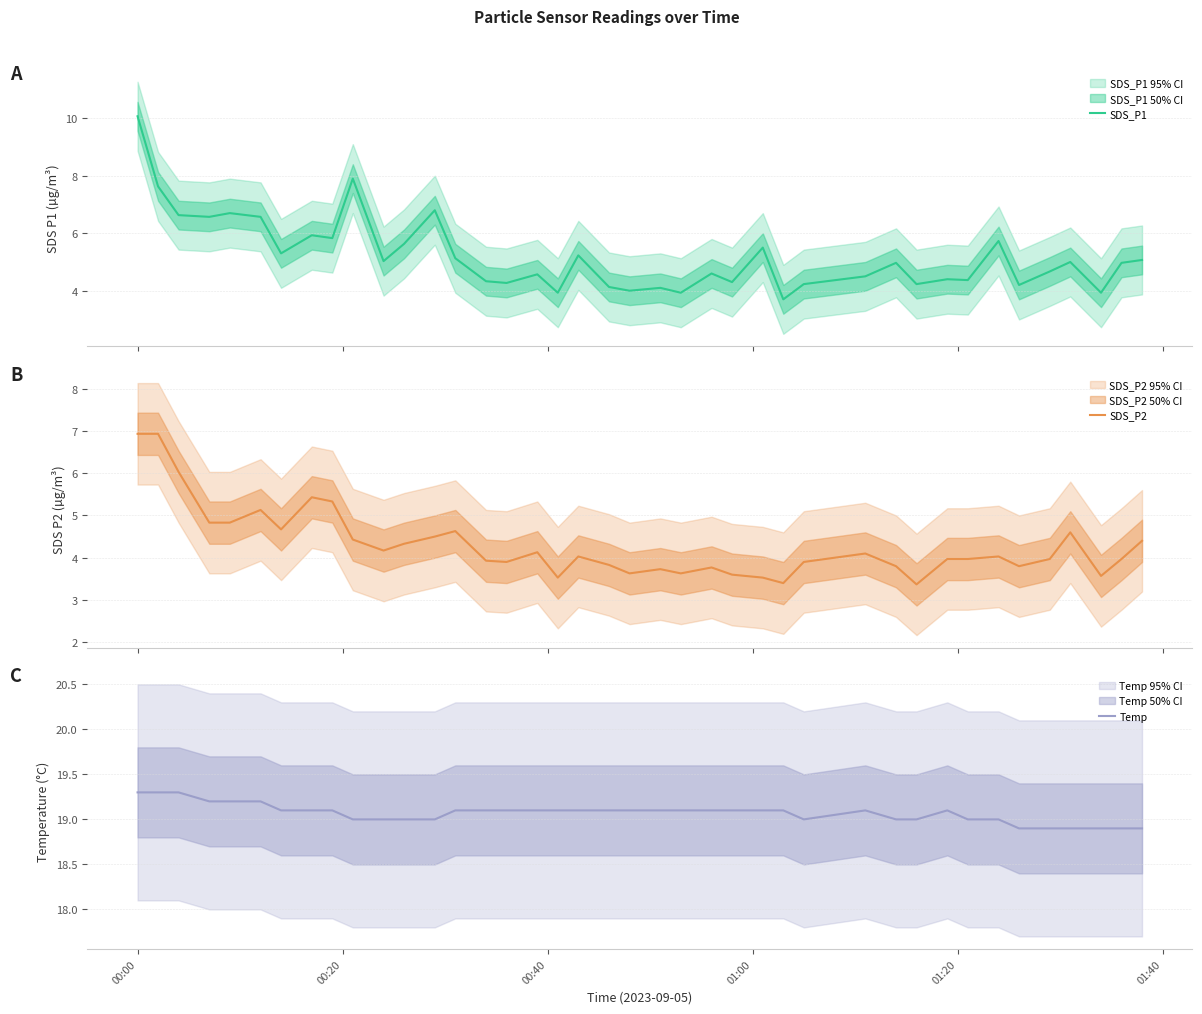

Reading left to right, transcribe all the data shown in this chart.

SDS_P1: 10.1	7.6	6.6	6.6	6.7	6.6	5.3	5.9	5.8	7.9	5.0	5.6	6.8	5.1	4.3	4.3	4.6	3.9	5.2	4.1	4.0	4.1	3.9	4.6	4.3	5.5	3.7	4.2	4.5	5.0	4.2	4.4	4.4	5.7	4.2	4.7	5.0	3.9	5.0	5.1
SDS_P2: 6.9	6.9	6.0	4.8	4.8	5.1	4.7	5.4	5.3	4.4	4.2	4.3	4.5	4.6	3.9	3.9	4.1	3.5	4.0	3.8	3.6	3.7	3.6	3.8	3.6	3.5	3.4	3.9	4.1	3.8	3.4	4.0	4.0	4.0	3.8	4.0	4.6	3.6	4.0	4.4
Temp: 19.3	19.3	19.3	19.2	19.2	19.2	19.1	19.1	19.1	19.0	19.0	19.0	19.0	19.1	19.1	19.1	19.1	19.1	19.1	19.1	19.1	19.1	19.1	19.1	19.1	19.1	19.1	19.0	19.1	19.0	19.0	19.1	19.0	19.0	18.9	18.9	18.9	18.9	18.9	18.9